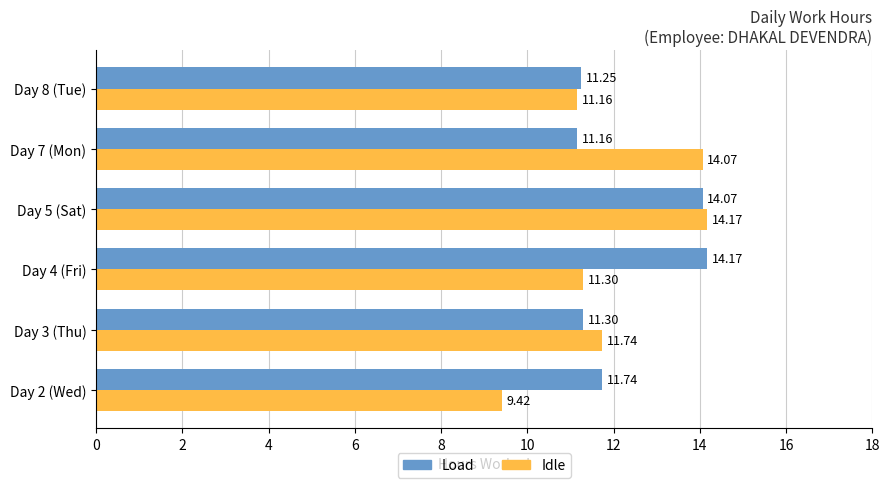

Rank the categories by Load value from highest to lowest.

Day 4 (Fri), Day 5 (Sat), Day 2 (Wed), Day 3 (Thu), Day 8 (Tue), Day 7 (Mon)